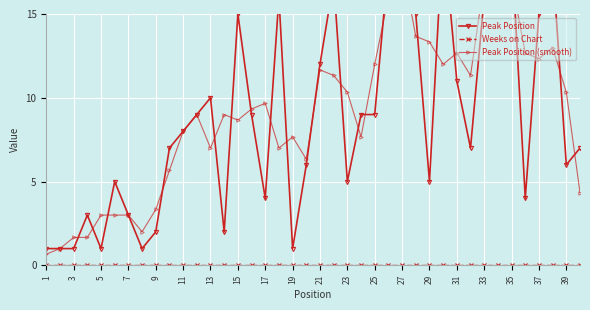

How many lines are shown in the chart?

3